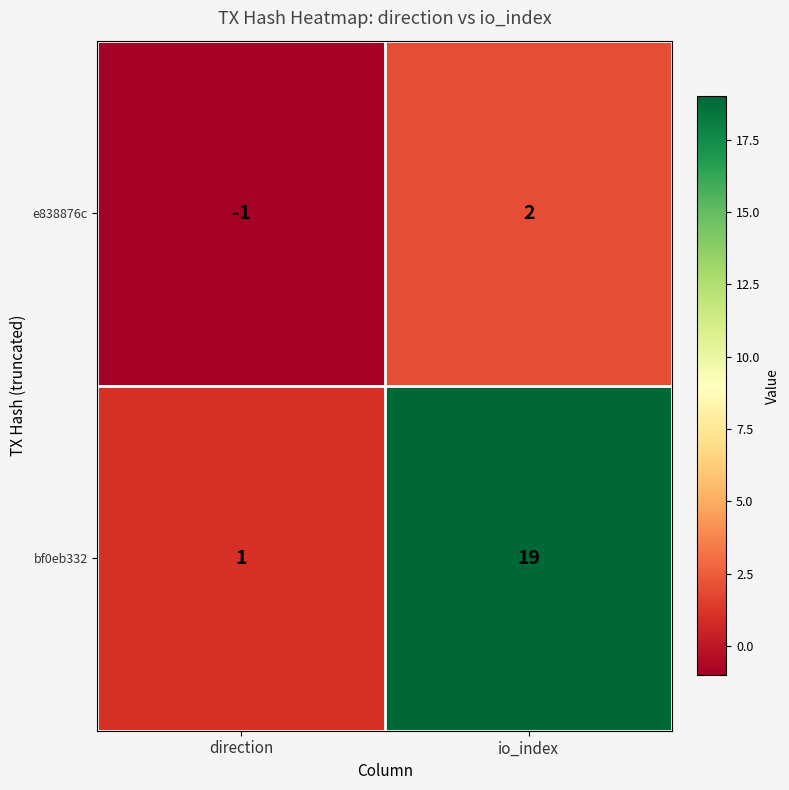

List the series in order of their overall mean, lowest first.

e838876c, bf0eb332